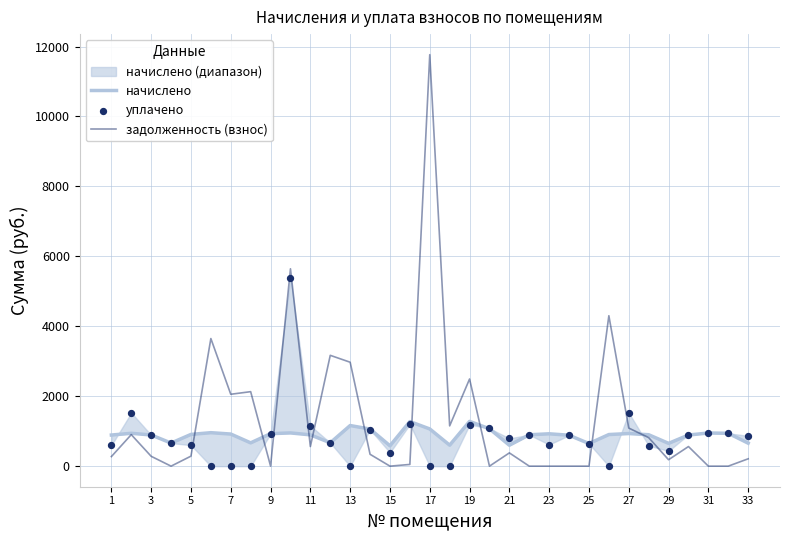

What is the maximum value for задолженность (взнос)?

11766.8